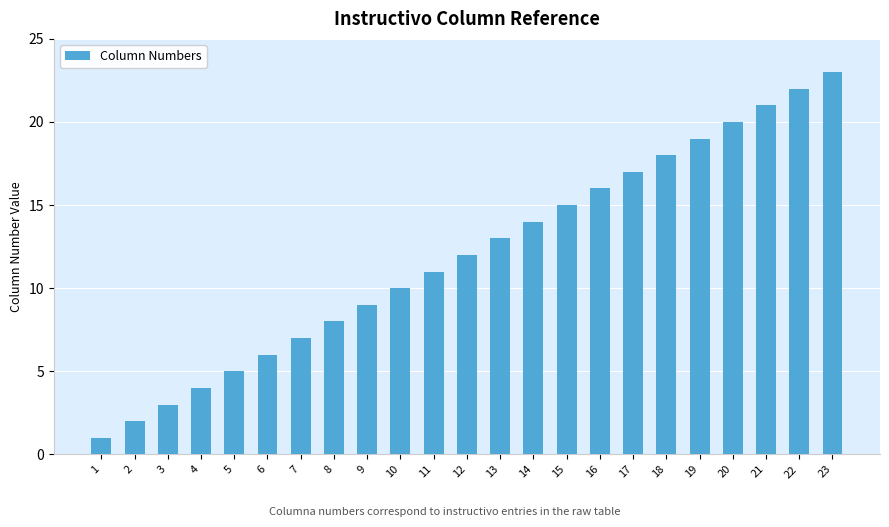

Reading left to right, transcribe all the data shown in this chart.

1=1	2=2	3=3	4=4	5=5	6=6	7=7	8=8	9=9	10=10	11=11	12=12	13=13	14=14	15=15	16=16	17=17	18=18	19=19	20=20	21=21	22=22	23=23